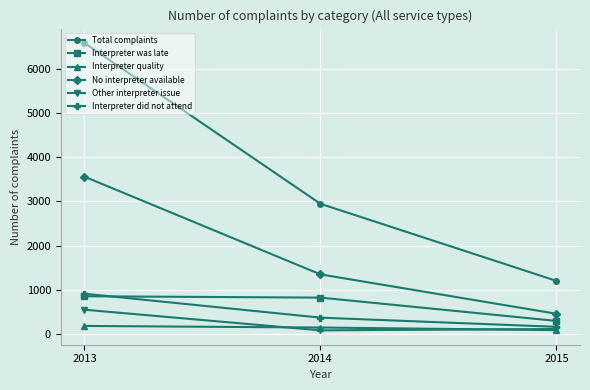

Reading left to right, list all the values displayed in this chart.

Total complaints: 2013=6592	2014=2947	2015=1200
Interpreter was late: 2013=851	2014=820	2015=292
Interpreter quality: 2013=178	2014=142	2015=83
No interpreter available: 2013=3562	2014=1347	2015=454
Other interpreter issue: 2013=546	2014=78	2015=108
Interpreter did not attend: 2013=908	2014=366	2015=158